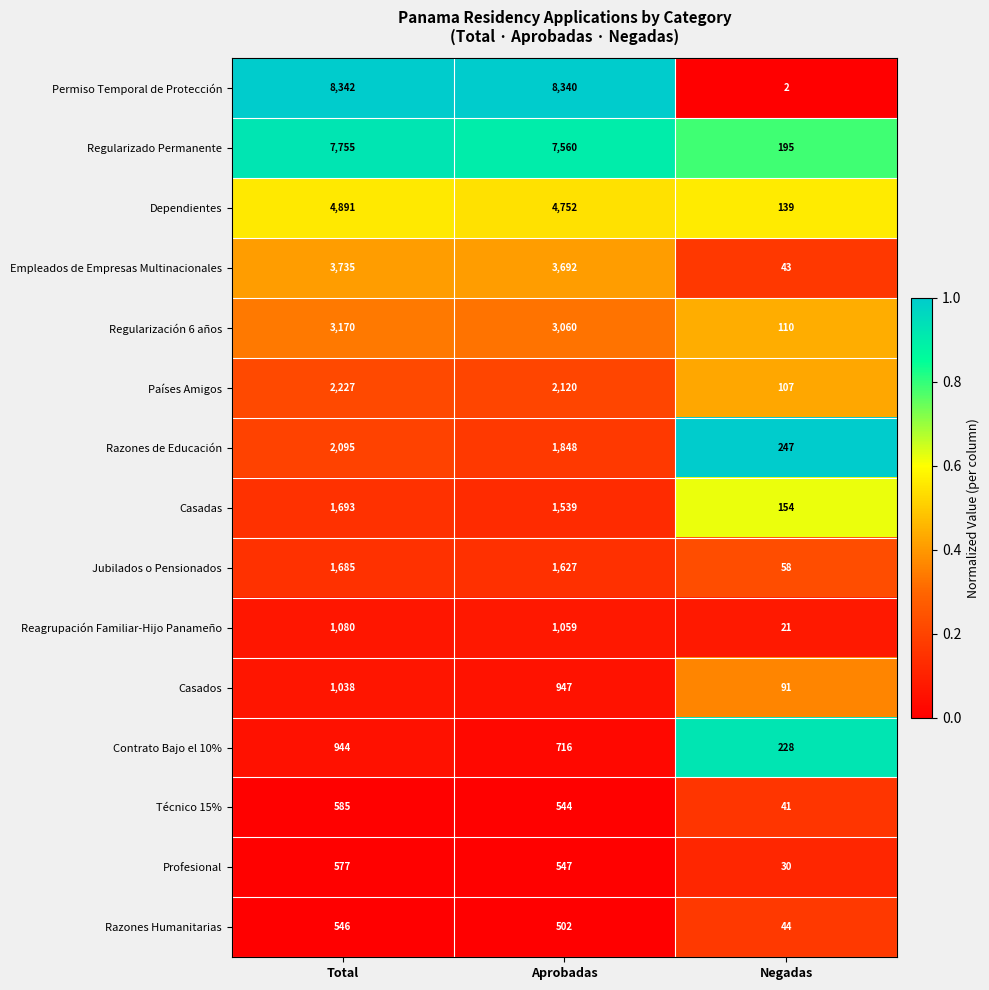

What is the spread (max minus min) of values at Aprobadas?

7838